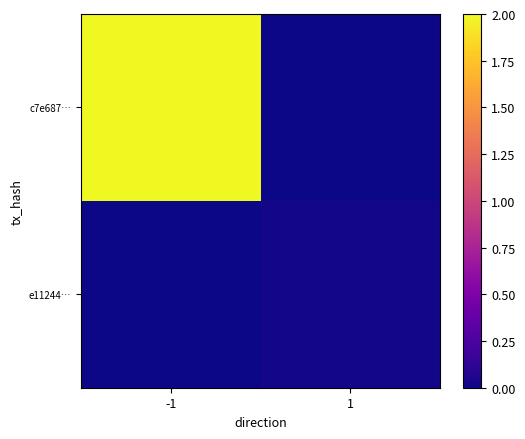

Rank the series by their average value, from highest to lowest.

c7e687…, e11244…